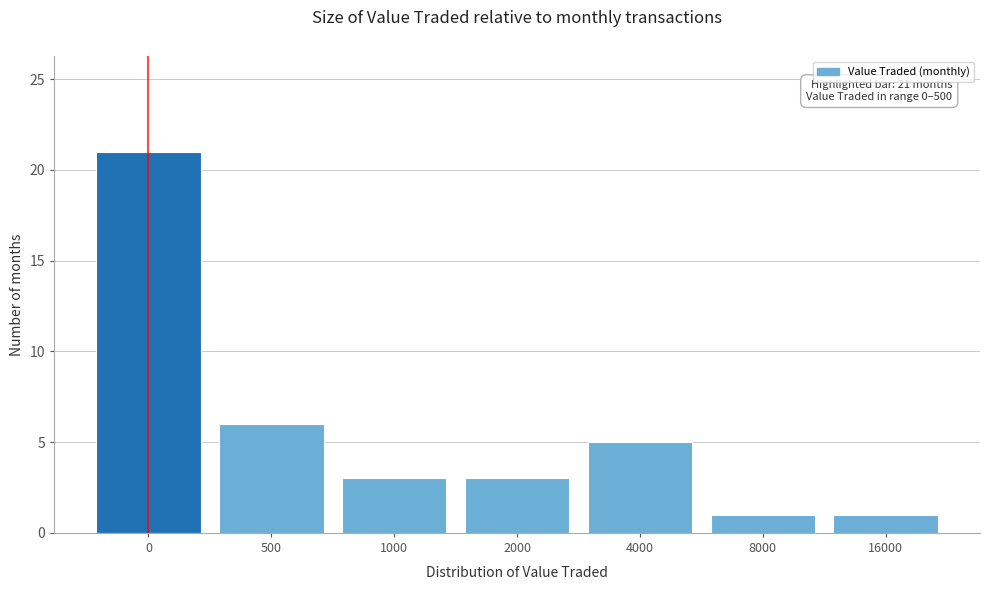

Reading right to left, extract all data points from this chart.

16000=1	8000=1	4000=5	2000=3	1000=3	500=6	0=21